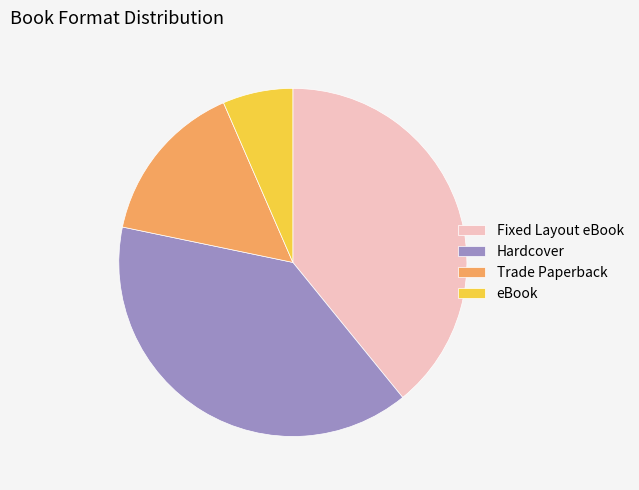

Is it true that Fixed Layout eBook is 39% of the pie?

True